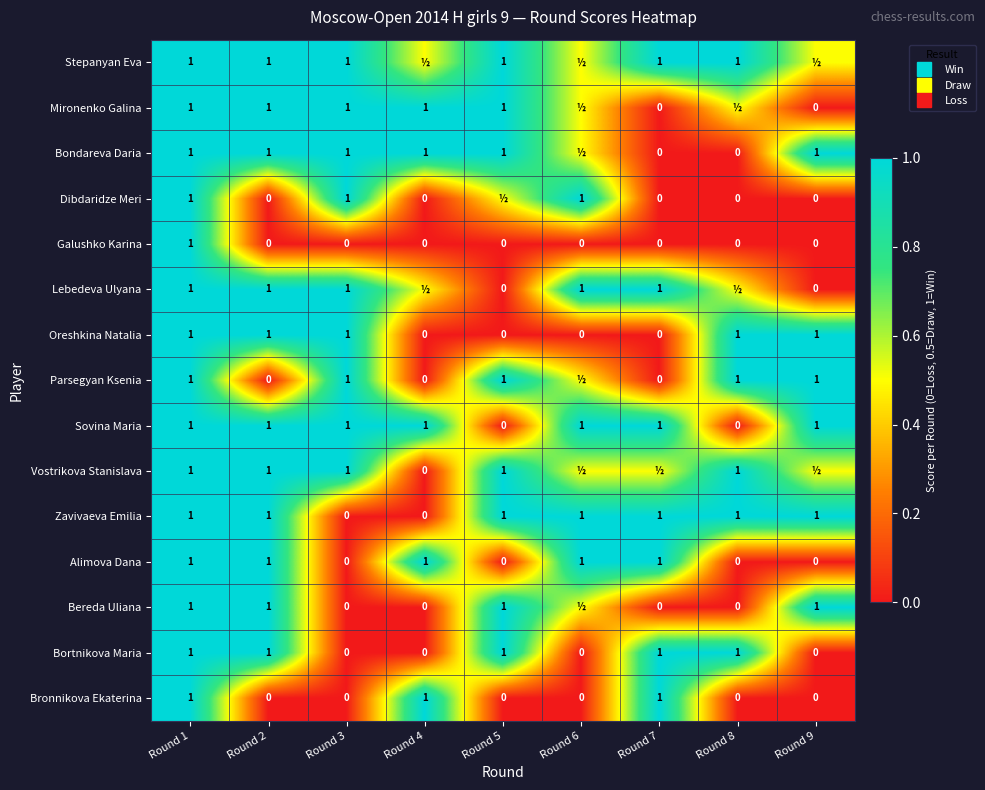

What is the maximum value shown in the chart?

1.0